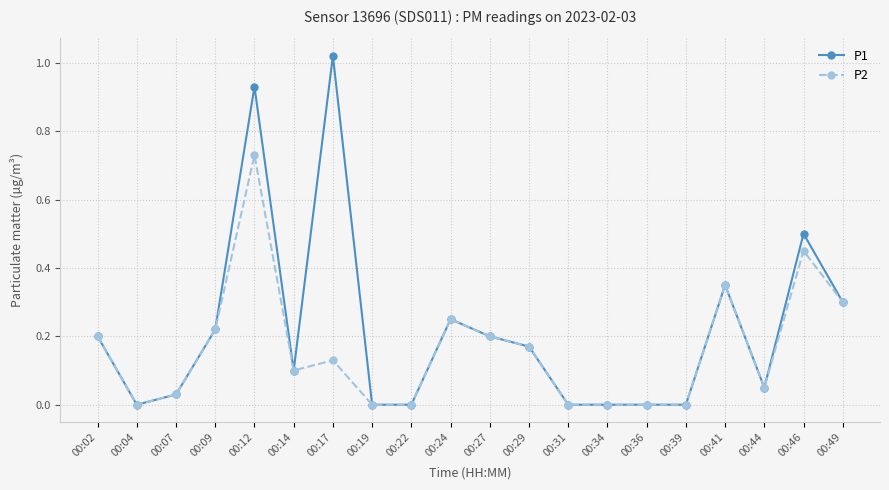

Which series has the largest total across all categories?

P1